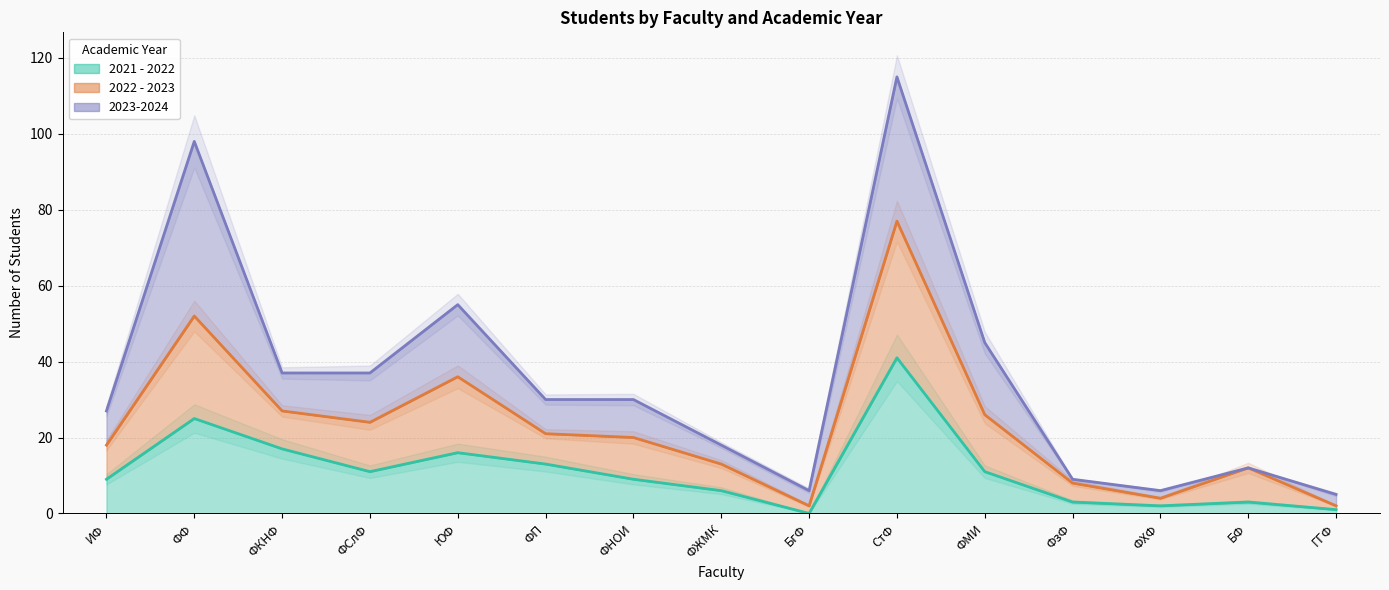

Is it true that 2022 - 2023 equals 4 at ФЖМК?

False